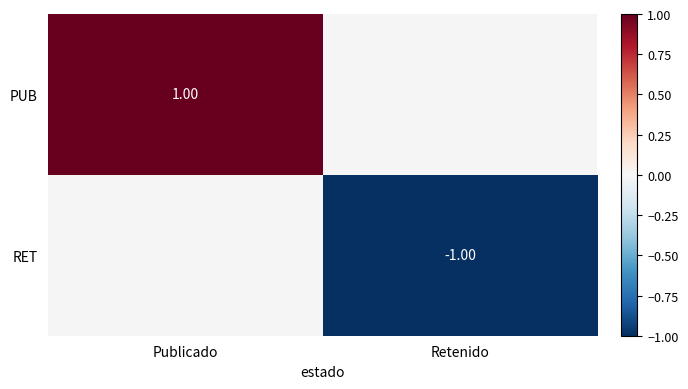

List the labels in order of PUB value, largest first.

Publicado, Retenido